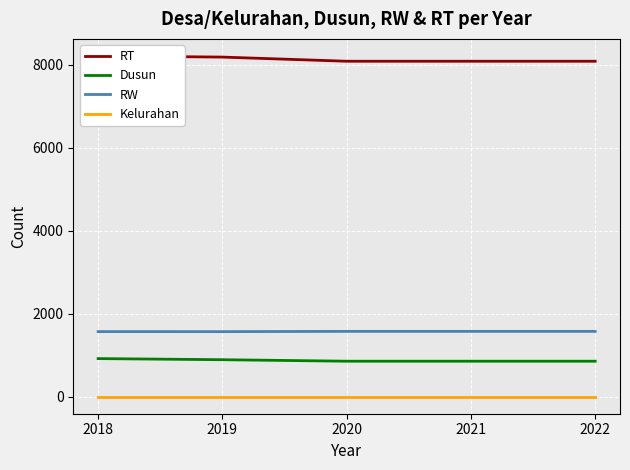

The RT series shows 8080 at 2022. True or false?

True